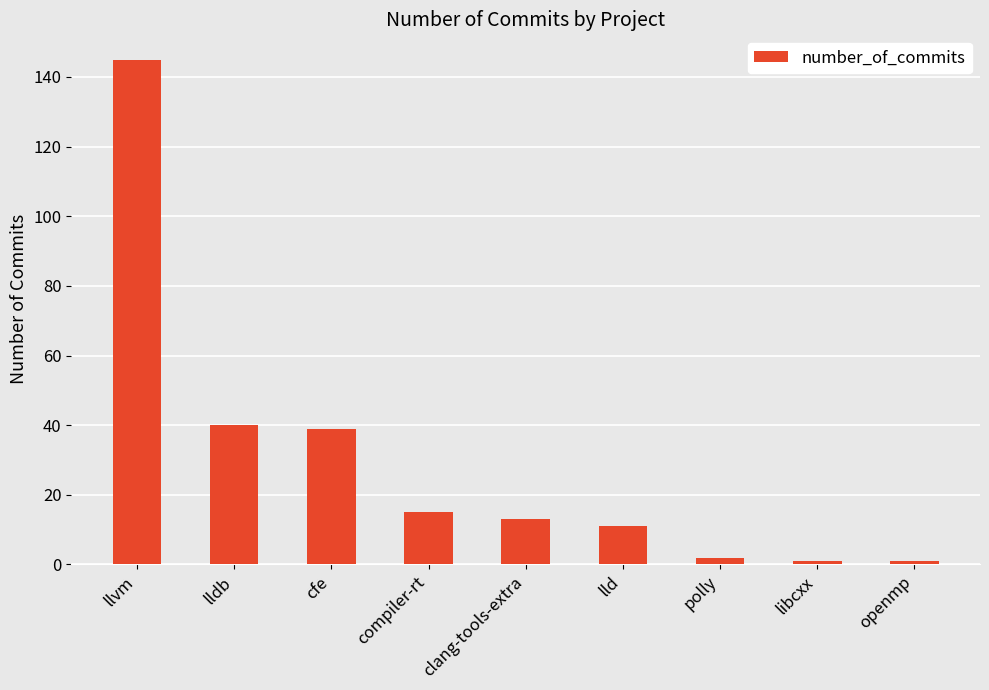

What is the label of the 4th bar from the right?

lld